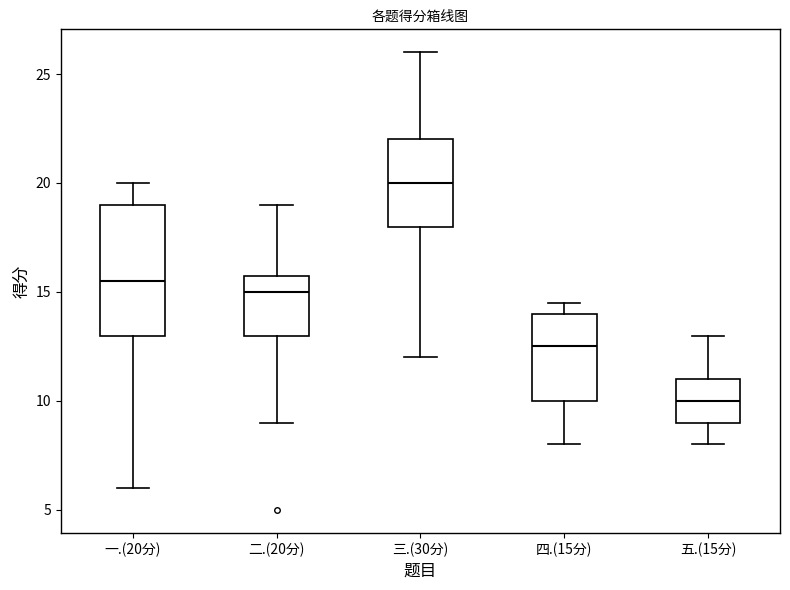

Comparing the boxes themselves (not the whiskers), which one is the tallest?

一.(20分)